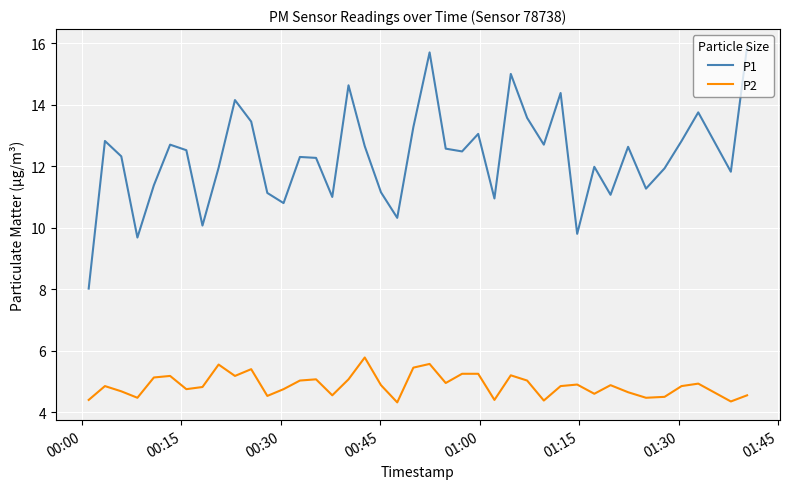

List the series in order of their peak value, lowest first.

P2, P1